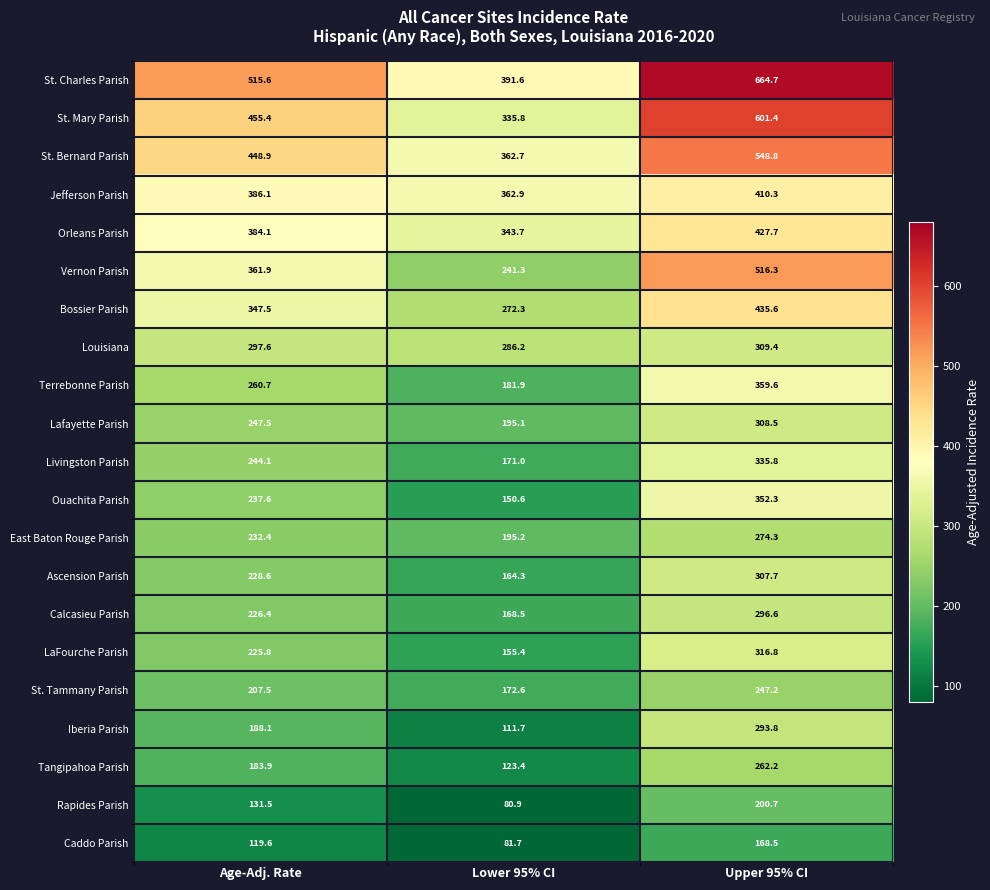

At which category is the sum across all series the highest?

Upper 95% CI